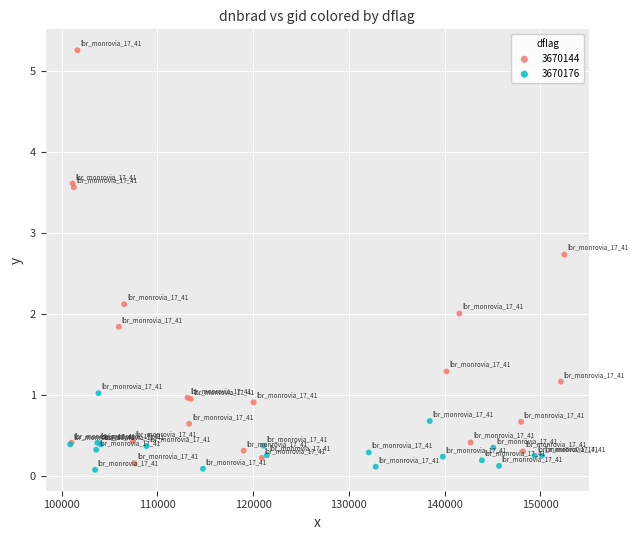

Which series has the widest spread of Y values?

3670144